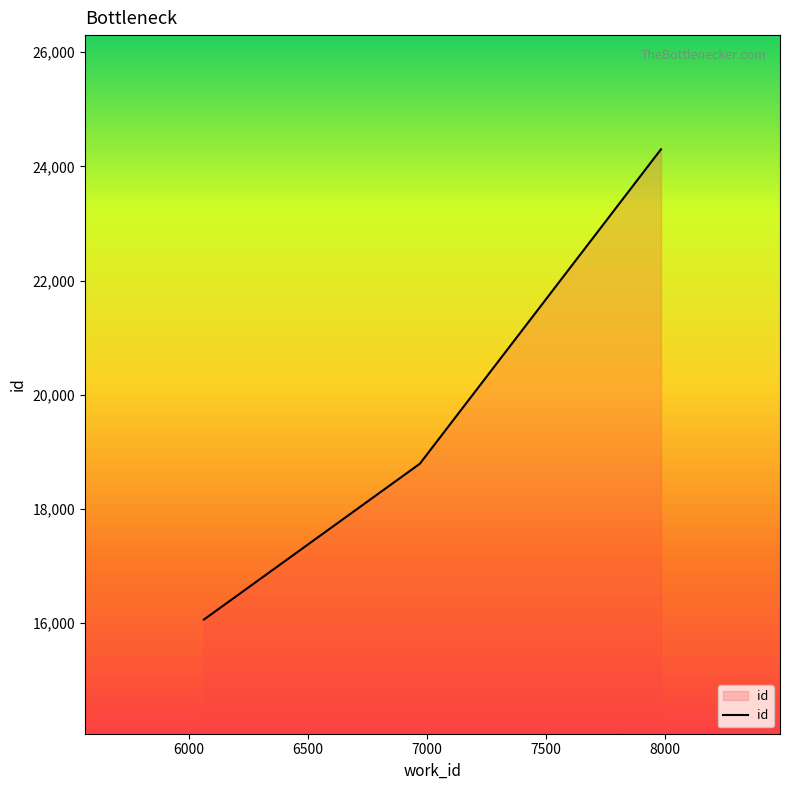

What is the average value?

19718